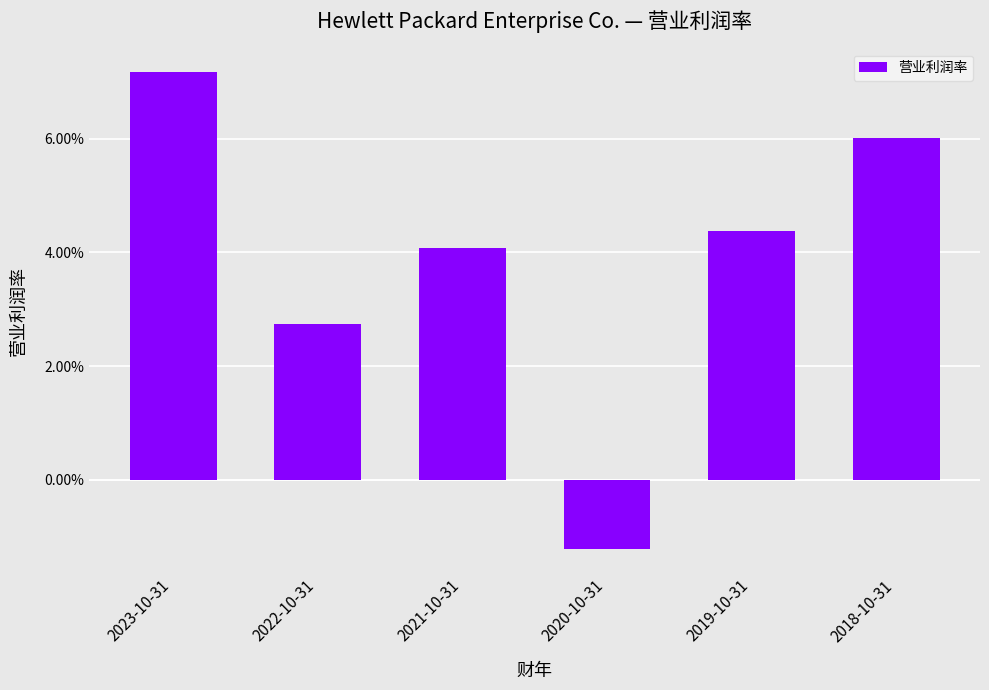

Reading left to right, list all the values displayed in this chart.

0.1	0.0	0.0	-0.0	0.0	0.1